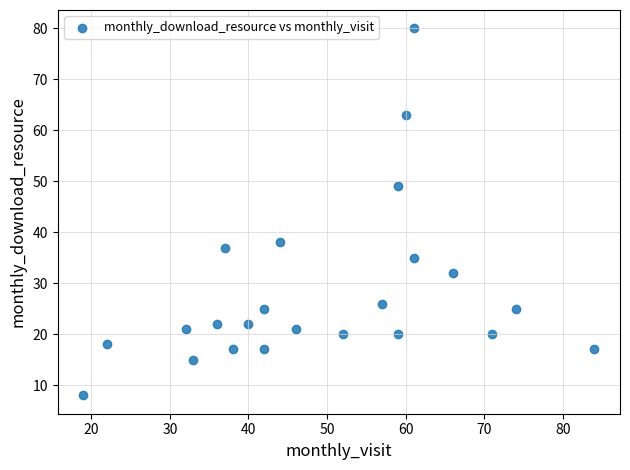

What is the range of X values (max minus min)?

65